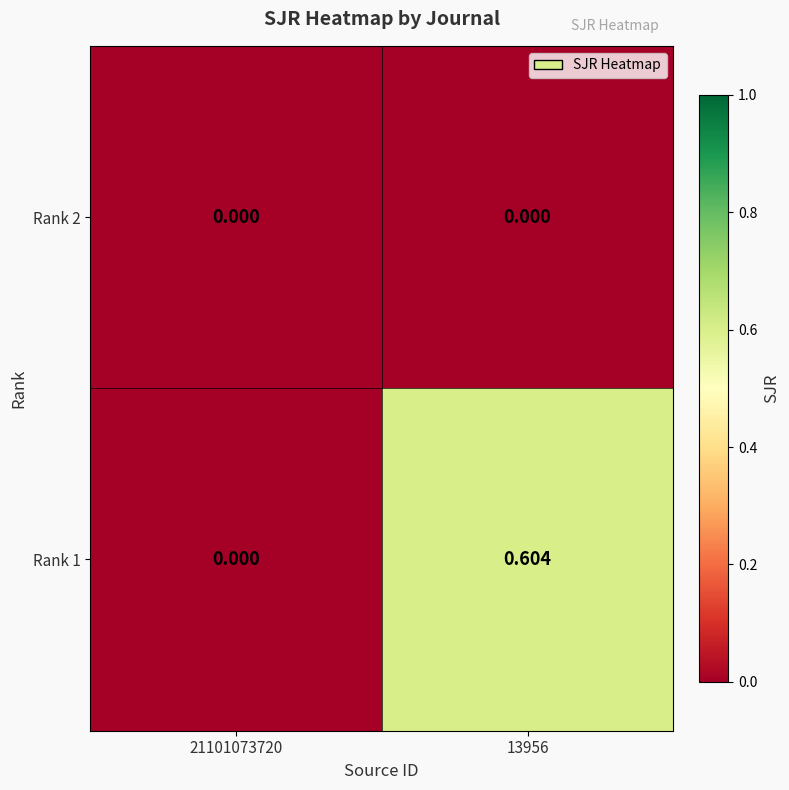

Which series changed the most between 21101073720 and 13956?

Rank 1